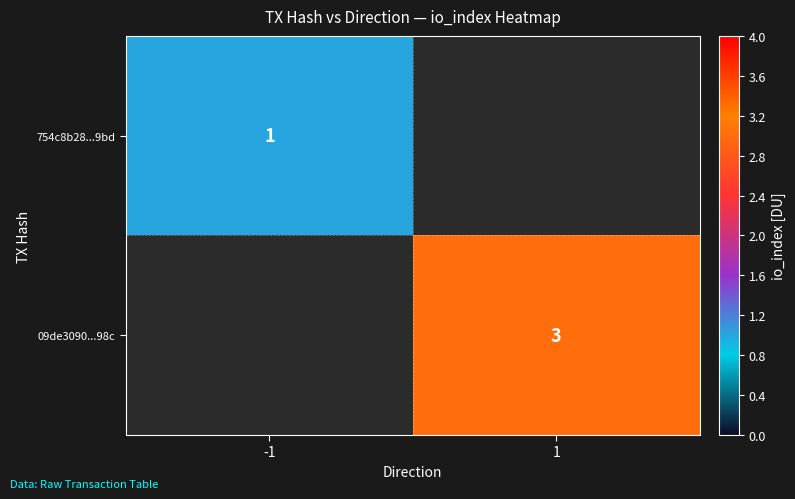

What is the difference between the highest and lowest values at -1?

1